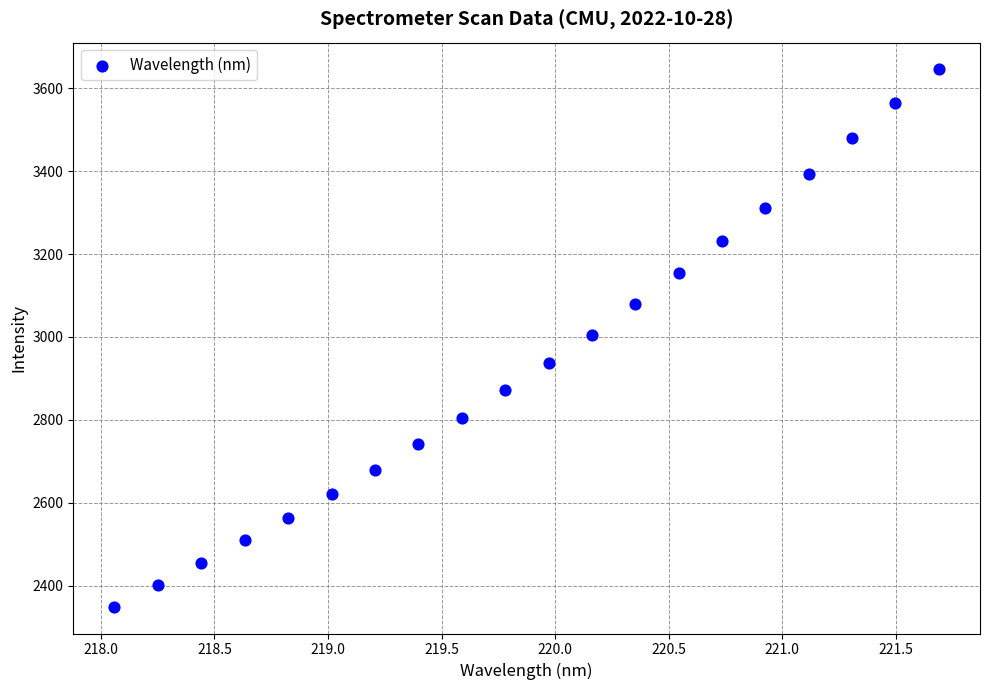

What is the range of Y values (max minus min)?

1296.2